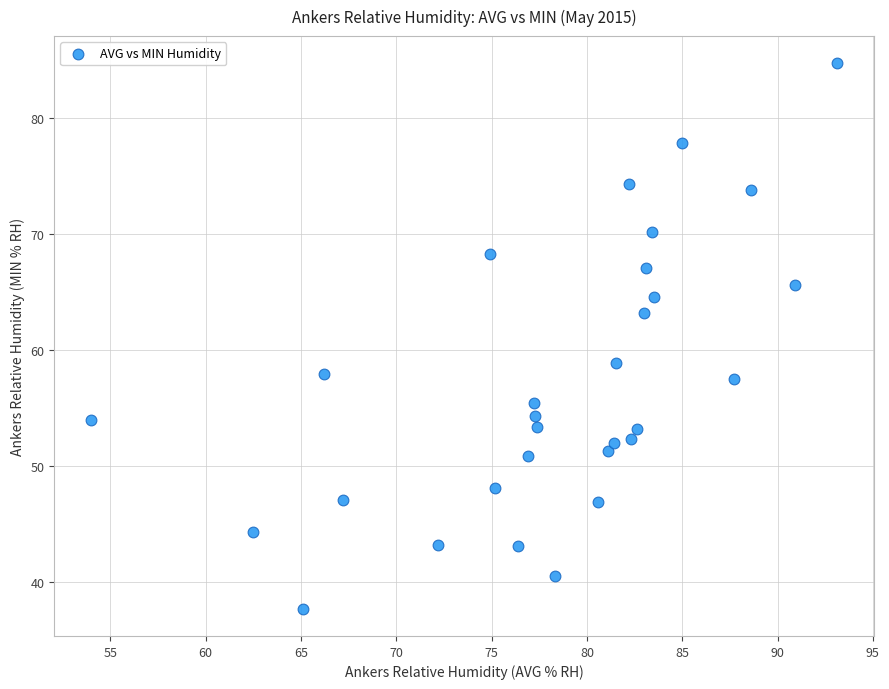

What is the range of Y values (max minus min)?

47.0